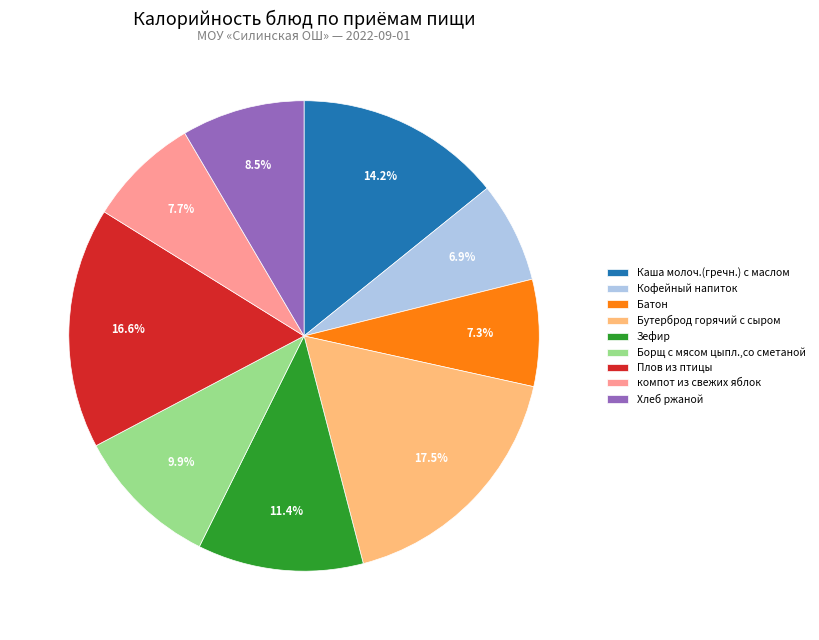

To the nearest percent, what portion does компот из свежих яблок represent?

8%